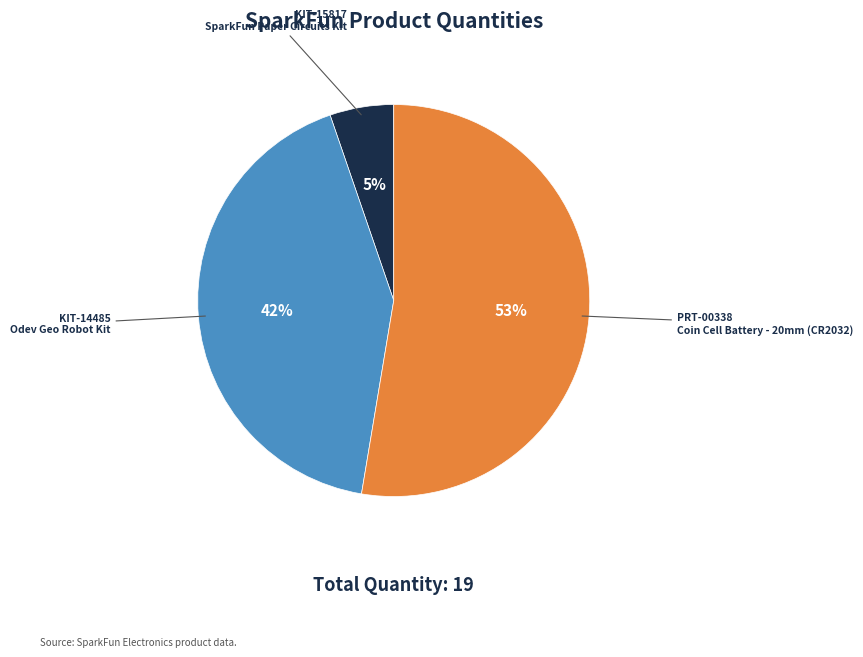

Rank the categories by value from highest to lowest.

PRT-00338, KIT-14485, KIT-15817